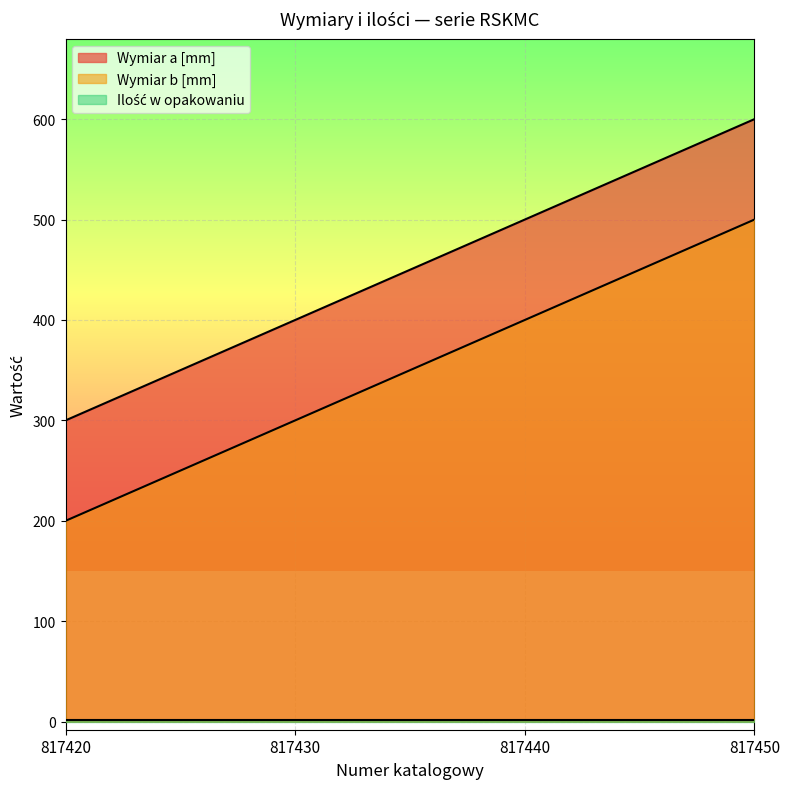

How many Wymiar a [mm] values are between 400 and 600?

3